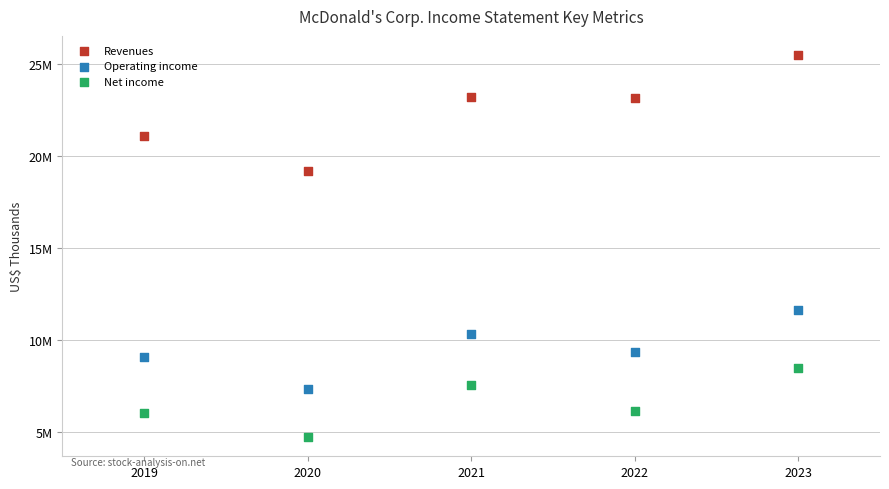

Which series has the widest spread of Y values?

Revenues